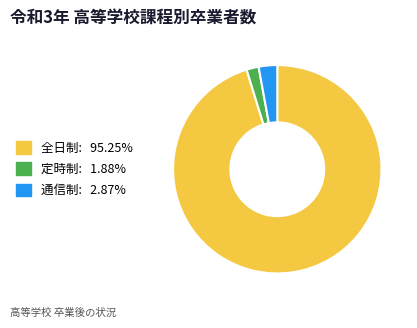

Is the sum of 定時制 and 全日制 greater than half?

Yes